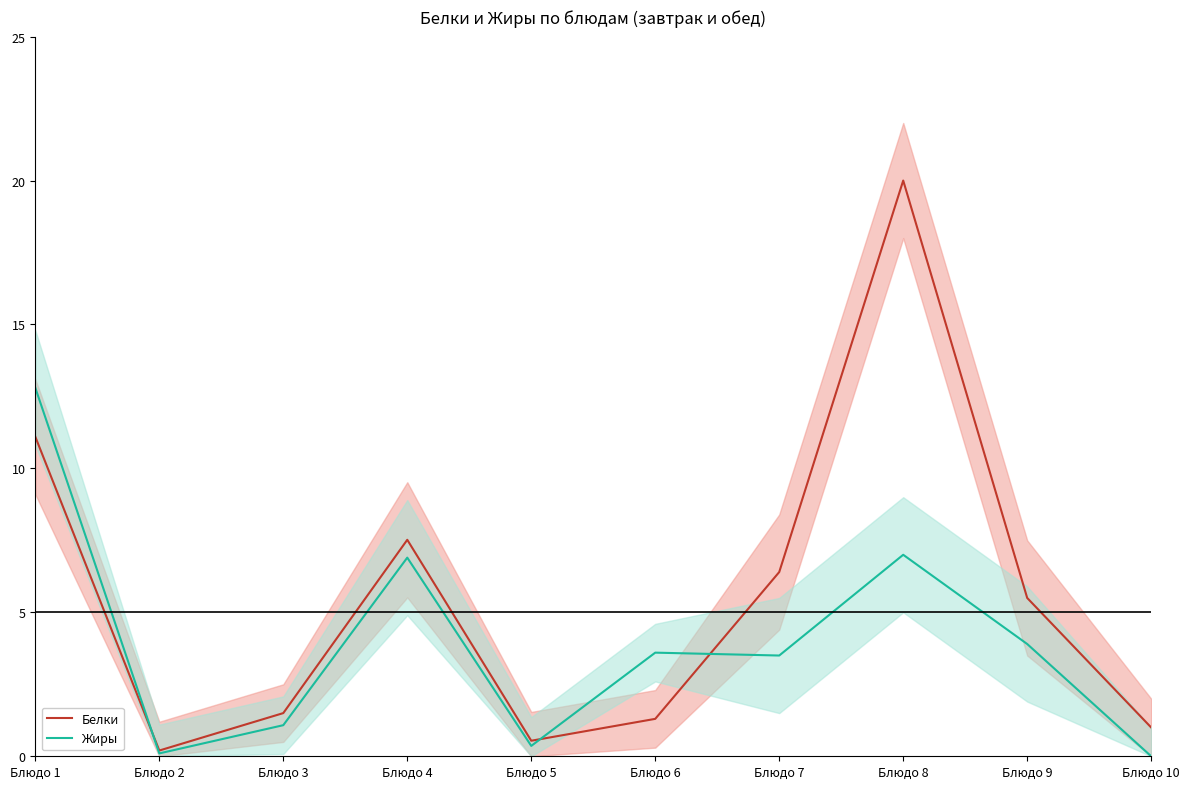

How many values in the Белки series are below 5?

5